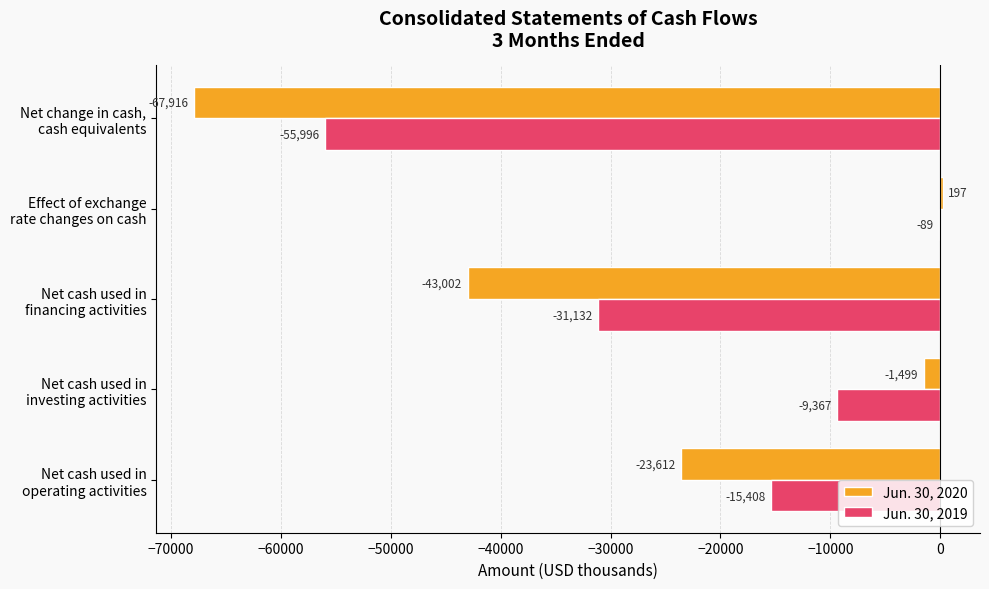

What is the sum of all Jun. 30, 2020 values?

-135832